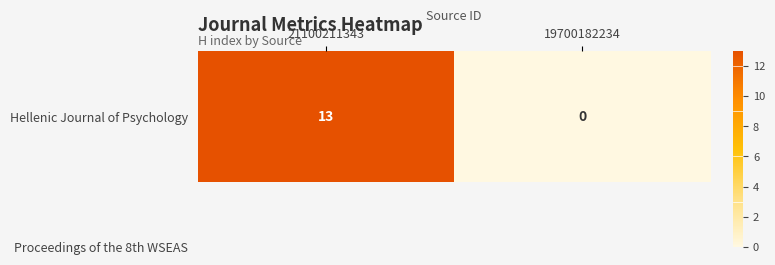

Is it true that the value at 19700182234 is 9?

False